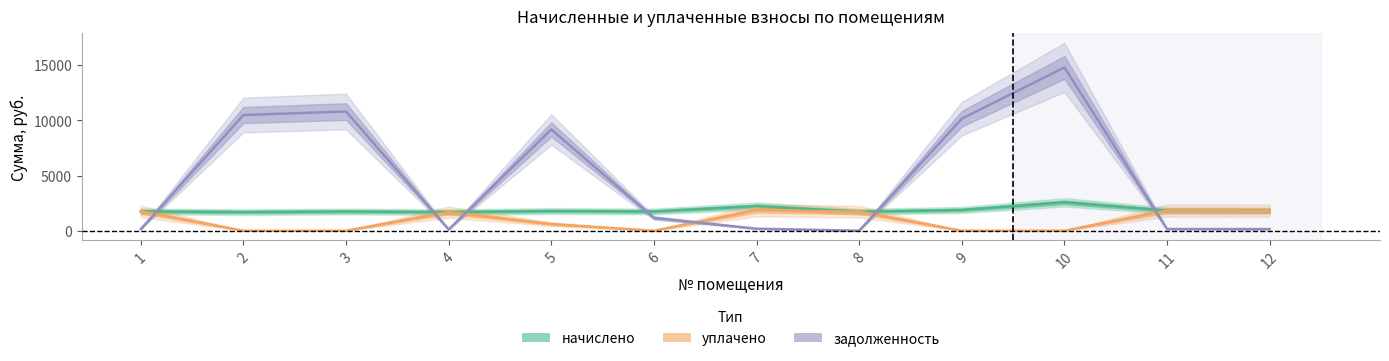

At 3, list the series in order from smallest to largest.

уплачено, начислено, задолженность